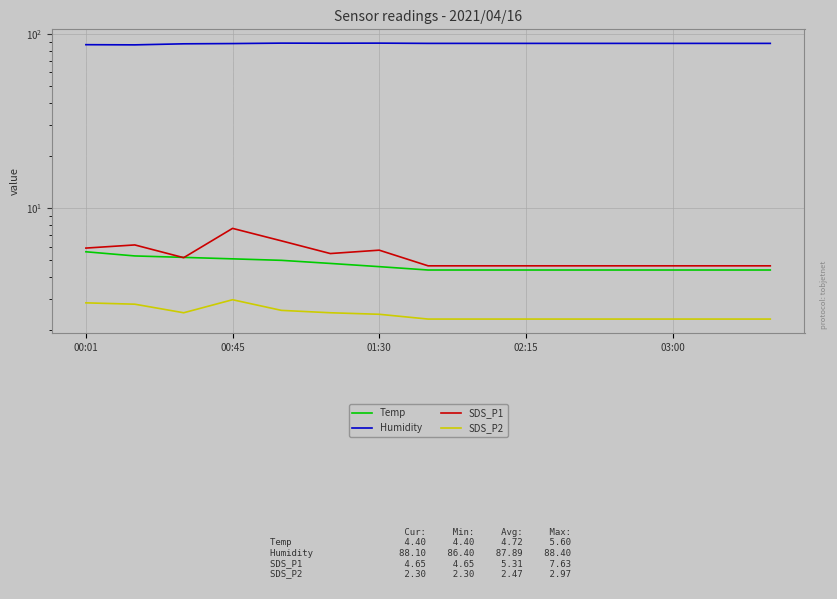

What is the difference between the maximum and minimum values in the SDS_P1 series?

3.0